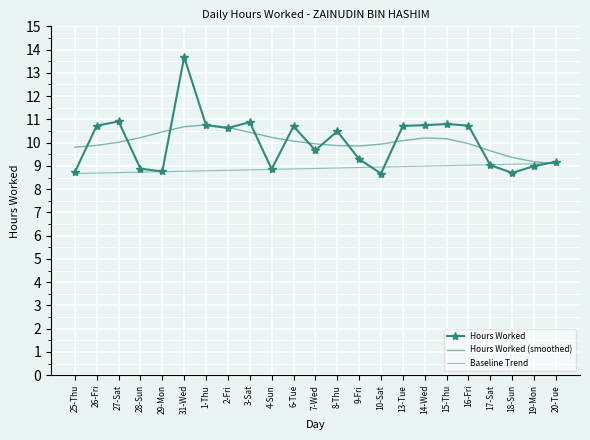

Which series ends up on top after the final intersection of Hours Worked and Hours Worked (smoothed)?

Hours Worked